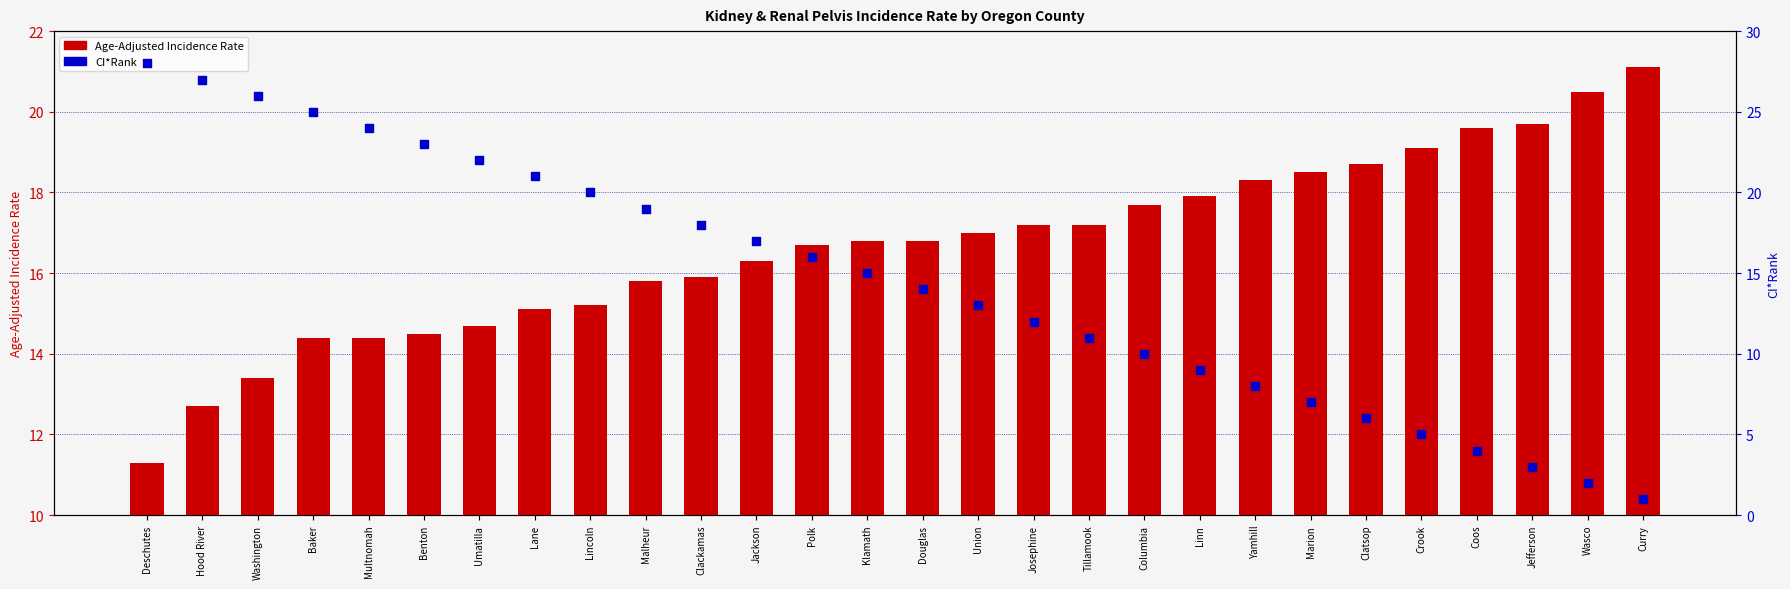

At which category is the sum across all series the highest?

Hood River